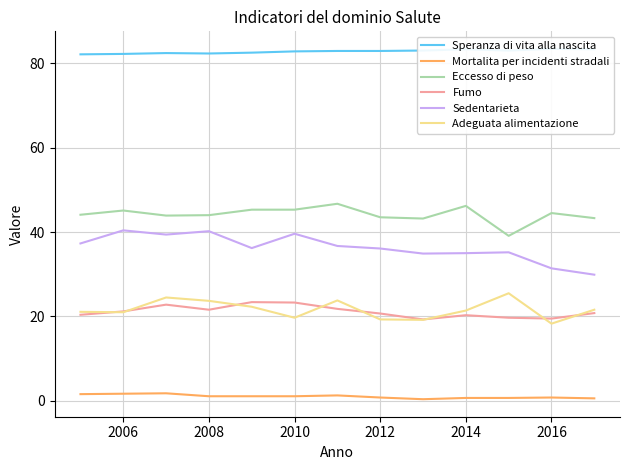

The value of Fumo at 2012 is 20.7. True or false?

True